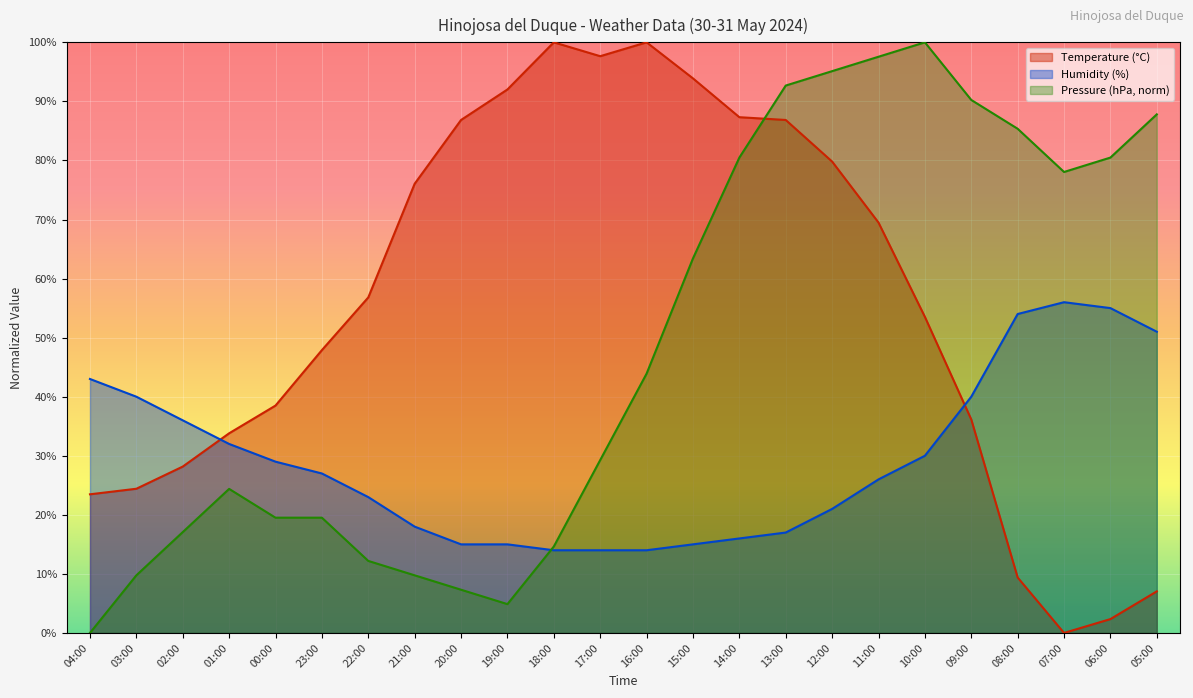

Reading right to left, what are all the values shown in this chart?

Temperature (C): 05:00=7.0	06:00=2.3	07:00=0.0	08:00=9.4	09:00=36.2	10:00=53.5	11:00=69.5	12:00=79.8	13:00=86.9	14:00=87.3	15:00=93.9	16:00=100.0	17:00=97.7	18:00=100.0	19:00=92.0	20:00=86.9	21:00=76.1	22:00=56.8	23:00=47.9	00:00=38.5	01:00=33.8	02:00=28.2	03:00=24.4	04:00=23.5
Humidity (%): 05:00=51.0	06:00=55.0	07:00=56.0	08:00=54.0	09:00=40.0	10:00=30.0	11:00=26.0	12:00=21.0	13:00=17.0	14:00=16.0	15:00=15.0	16:00=14.0	17:00=14.0	18:00=14.0	19:00=15.0	20:00=15.0	21:00=18.0	22:00=23.0	23:00=27.0	00:00=29.0	01:00=32.0	02:00=36.0	03:00=40.0	04:00=43.0
Pressure (hPa): 05:00=87.8	06:00=80.5	07:00=78.0	08:00=85.4	09:00=90.2	10:00=100.0	11:00=97.6	12:00=95.1	13:00=92.7	14:00=80.5	15:00=63.4	16:00=43.9	17:00=29.3	18:00=14.6	19:00=4.9	20:00=7.3	21:00=9.8	22:00=12.2	23:00=19.5	00:00=19.5	01:00=24.4	02:00=17.1	03:00=9.8	04:00=0.0